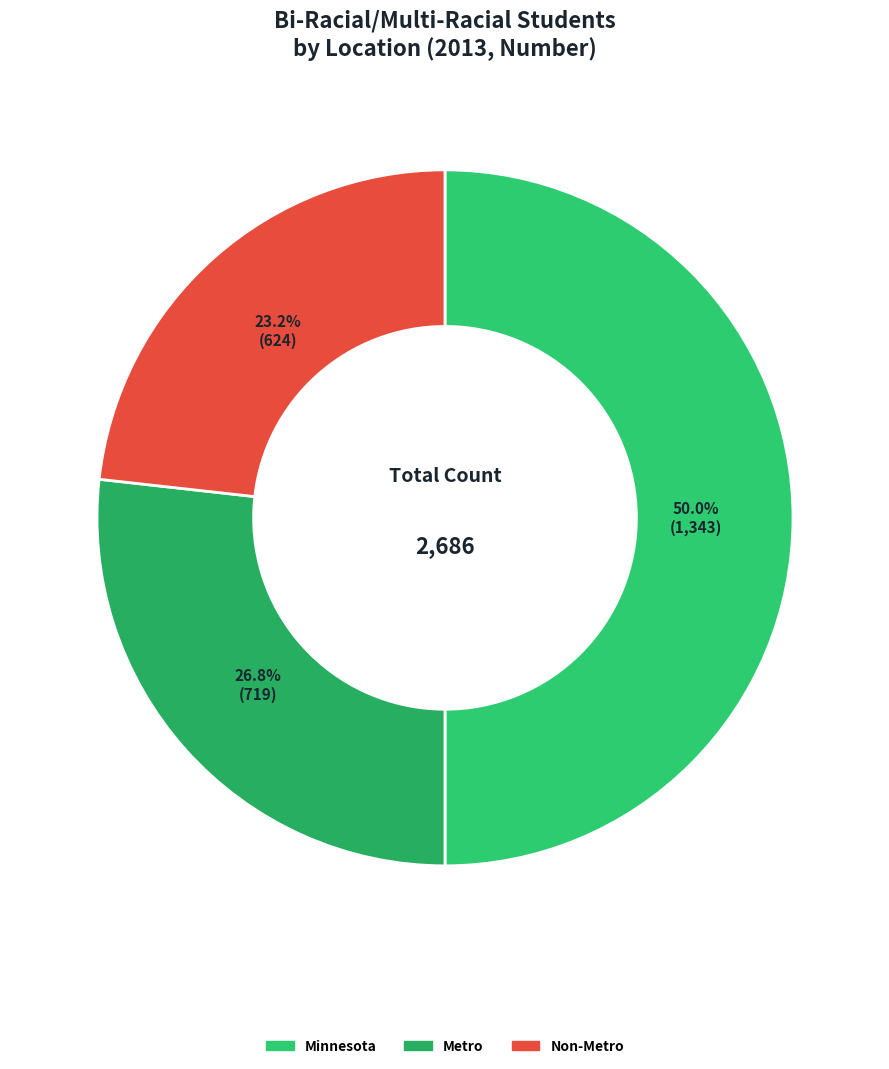

How many slices are in this pie chart?

3